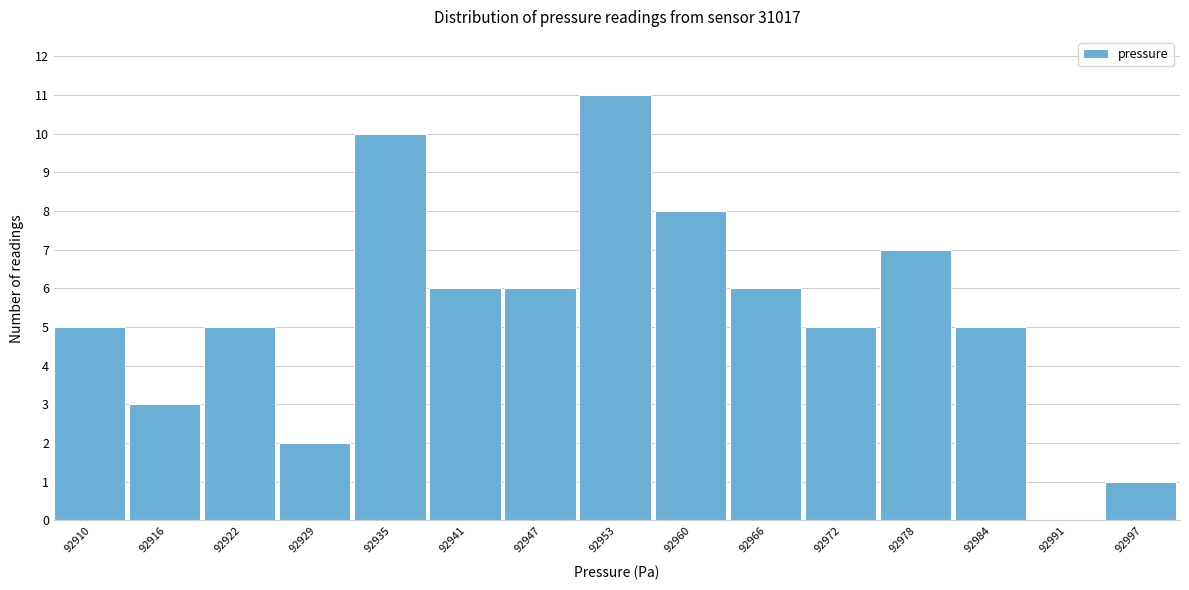

Reading left to right, extract all data points from this chart.

92910=5	92916=3	92922=5	92929=2	92935=10	92941=6	92947=6	92953=11	92960=8	92966=6	92972=5	92978=7	92984=5	92991=0	92997=1